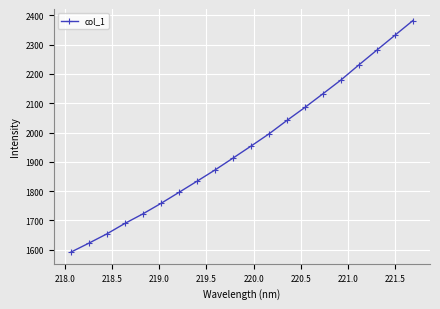

What is the sum of all values?

39064.2